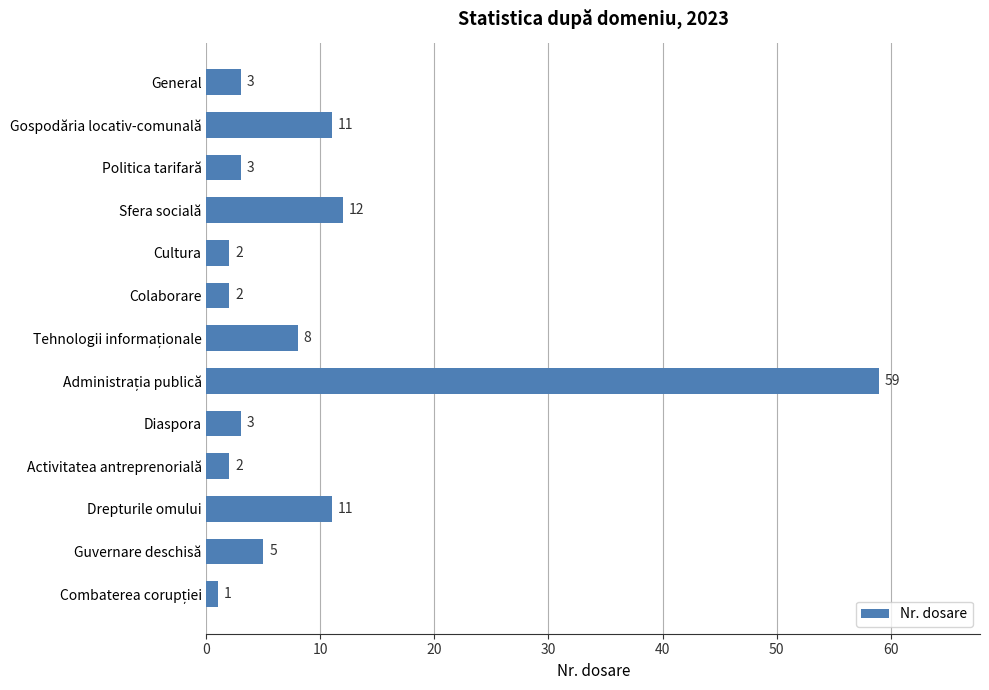

Reading top to bottom, transcribe all the data shown in this chart.

3	11	3	12	2	2	8	59	3	2	11	5	1